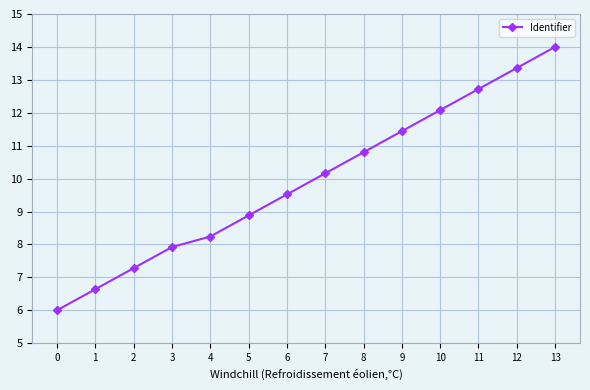

What is the difference between the maximum and minimum values?

8.0